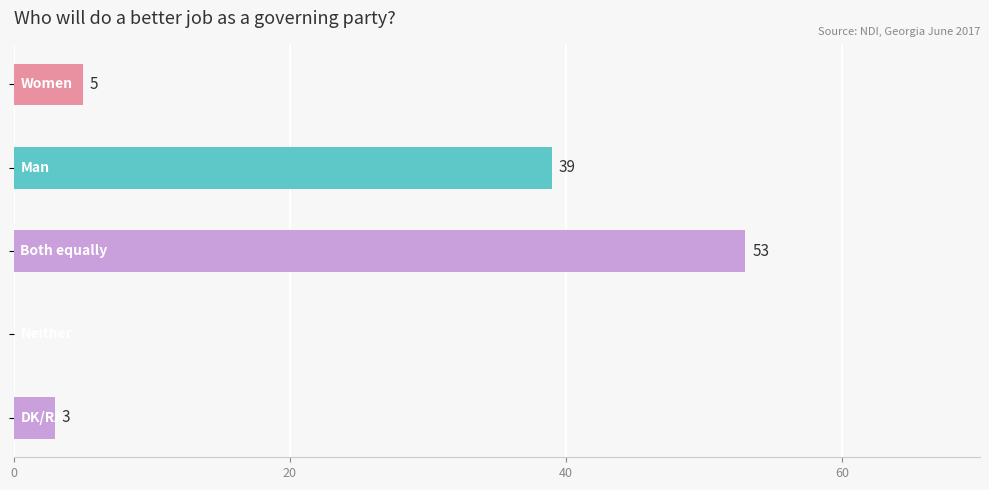

What is the greatest value displayed?

53